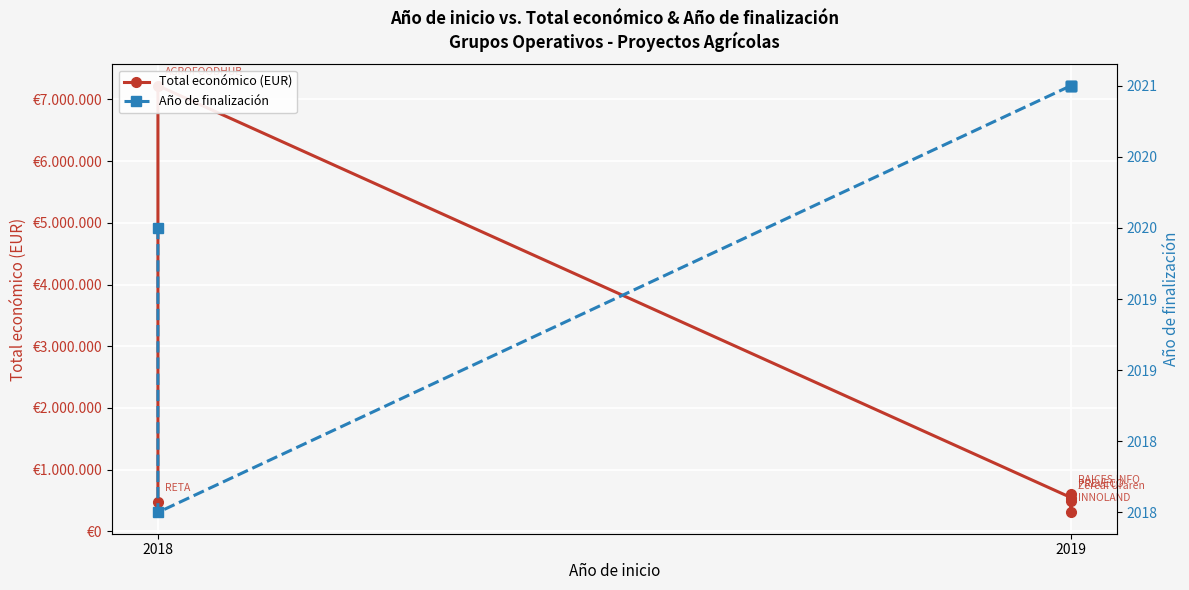

What is the sum of all Año de finalización values?

12122